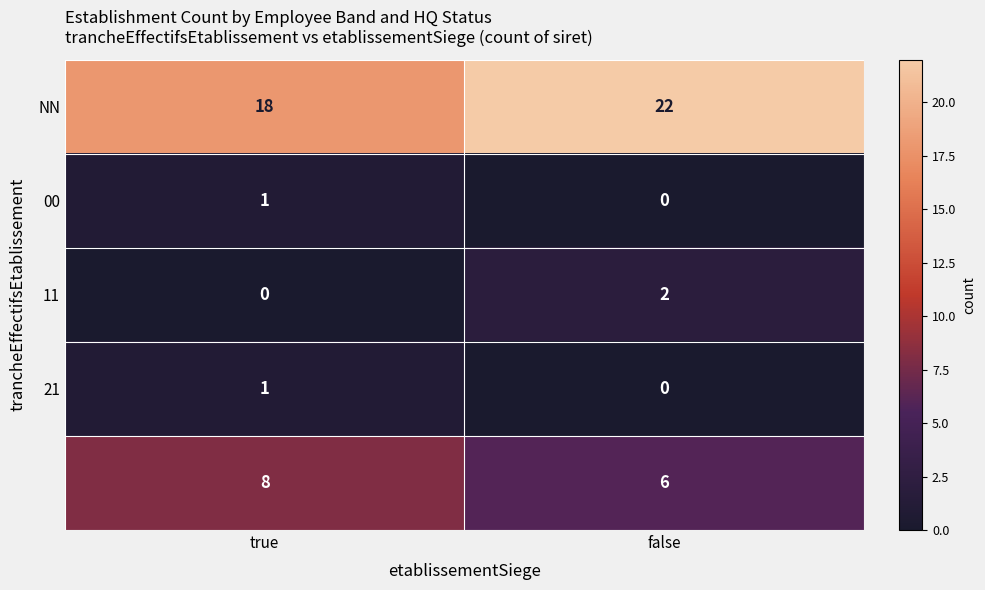

What is the maximum value shown in the chart?

22